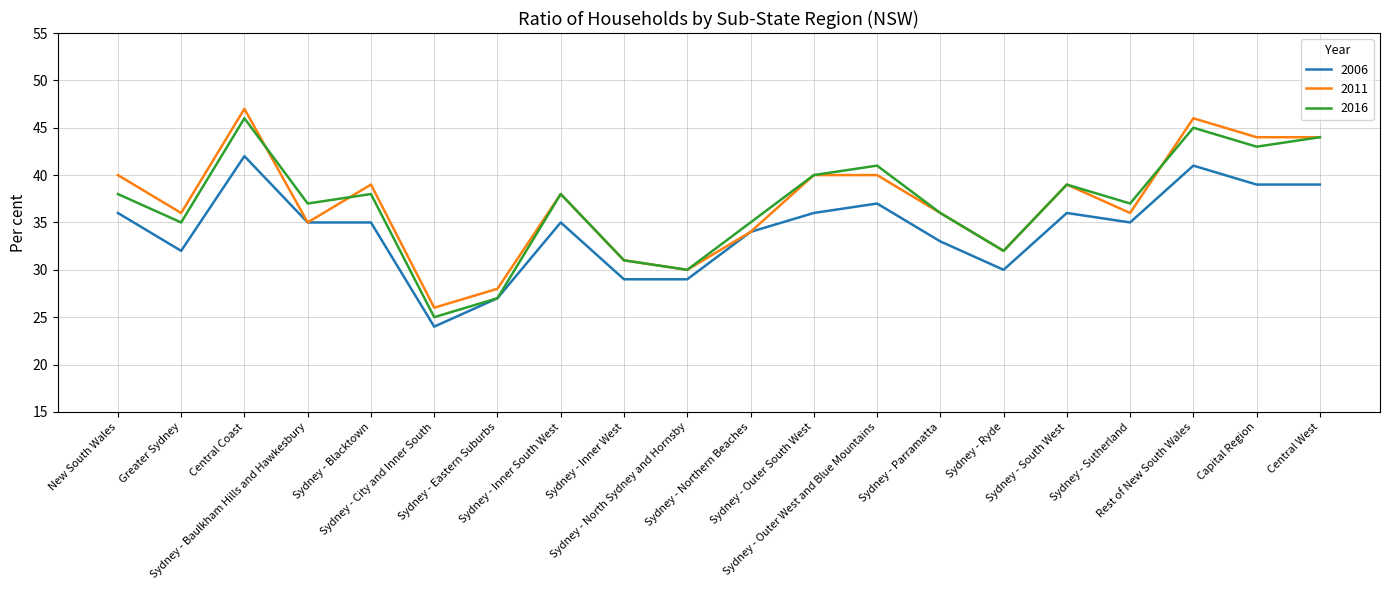

True or false: 2016 has more than 2 interior local peaks.

True